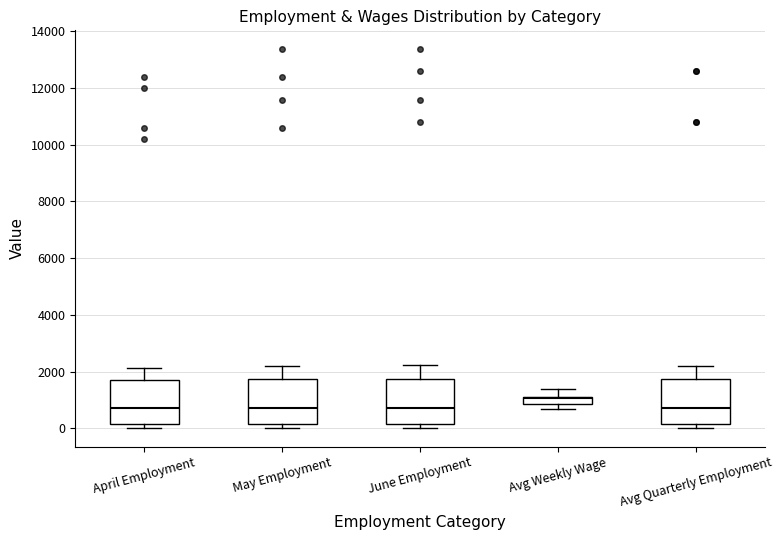

Where is the upper edge of the box for June Employment on the y-axis? The values are not printed on the chart, so give them approximately, as read against the axis.

1800